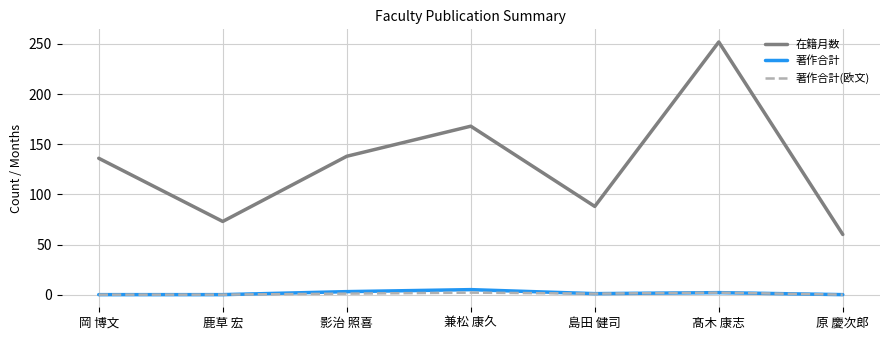

True or false: 著作合計(欧文) and 在籍月数 intersect in this chart.

False